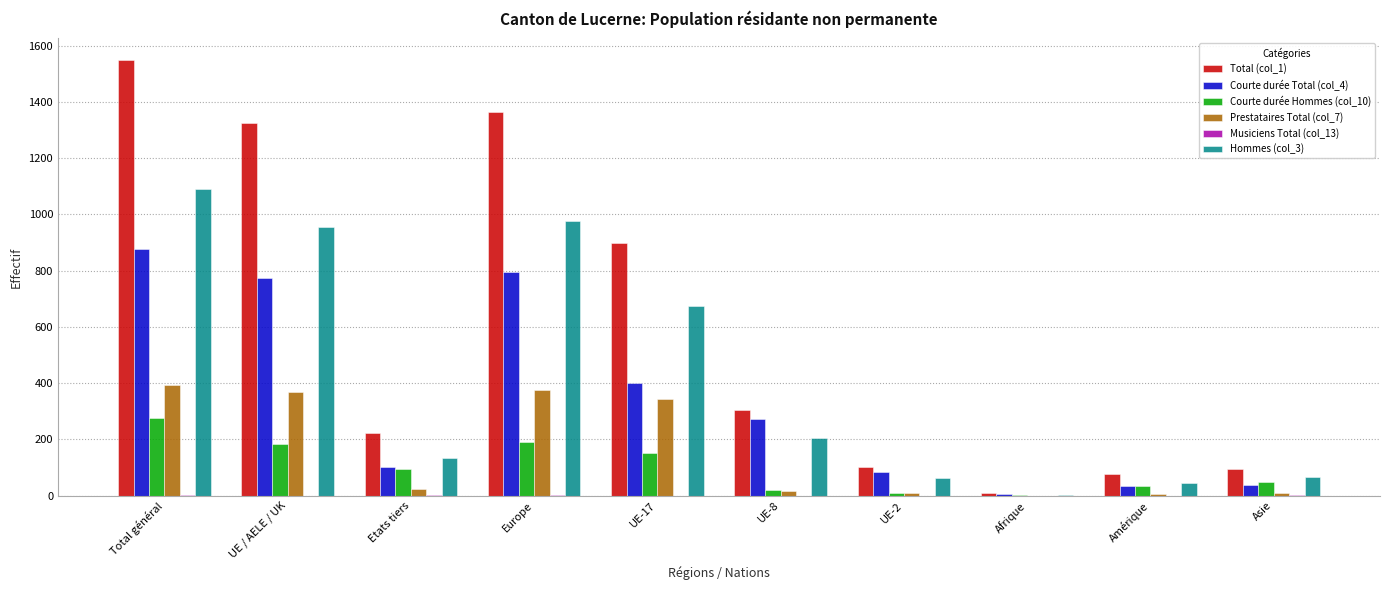

True or false: Total (col_1) has a value of 146 at Asie.

False